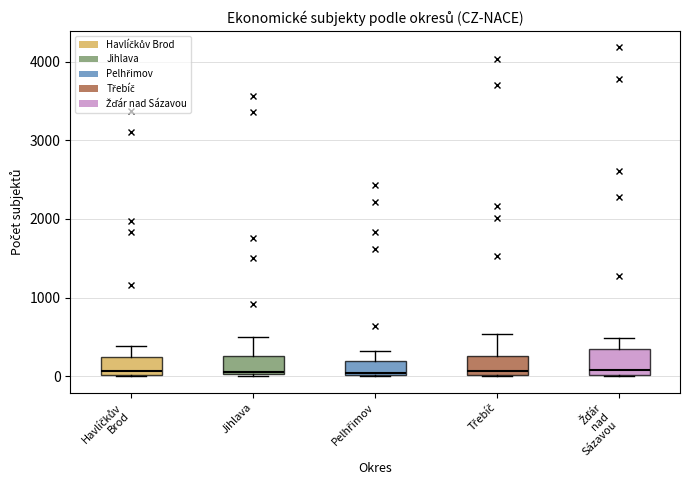

Reading left to right, read every box against the y-axis: the position of its median line, the range the box covers, and the ends of its whiskers. The values are not printed on the chart, so give them approximately, as read against the axis.

Havlíčkův Brod: median 100, box 0 to 200, whiskers 0 to 400
Jihlava: median 100, box 0 to 300, whiskers 0 to 500
Pelhřimov: median 0, box 0 to 200, whiskers 0 to 300
Třebíč: median 100, box 0 to 300, whiskers 0 to 500
Žďár nad Sázavou: median 100, box 0 to 300, whiskers 0 to 500